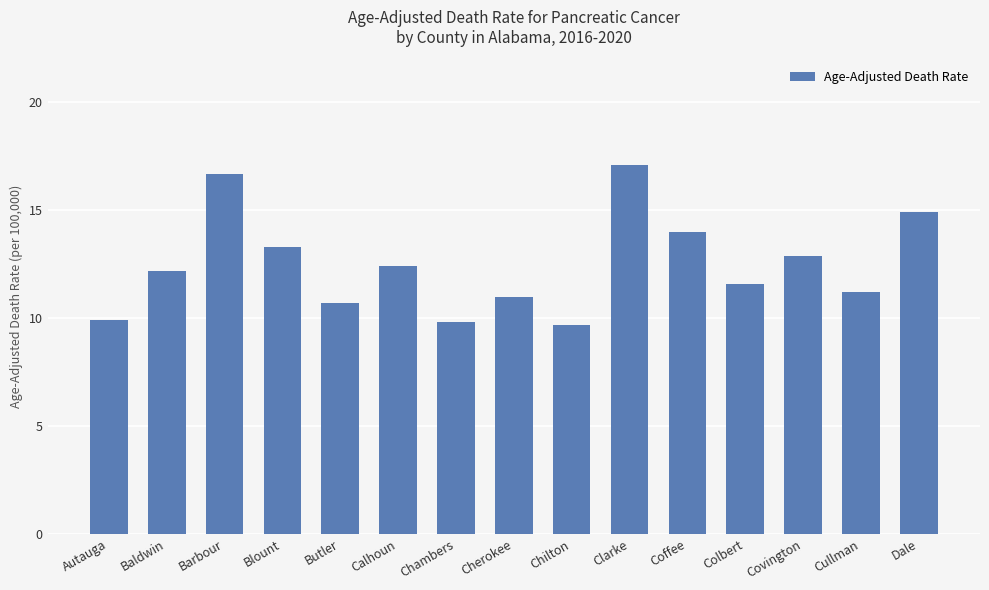

The chart shows a value of 20.8 at Coffee. True or false?

False